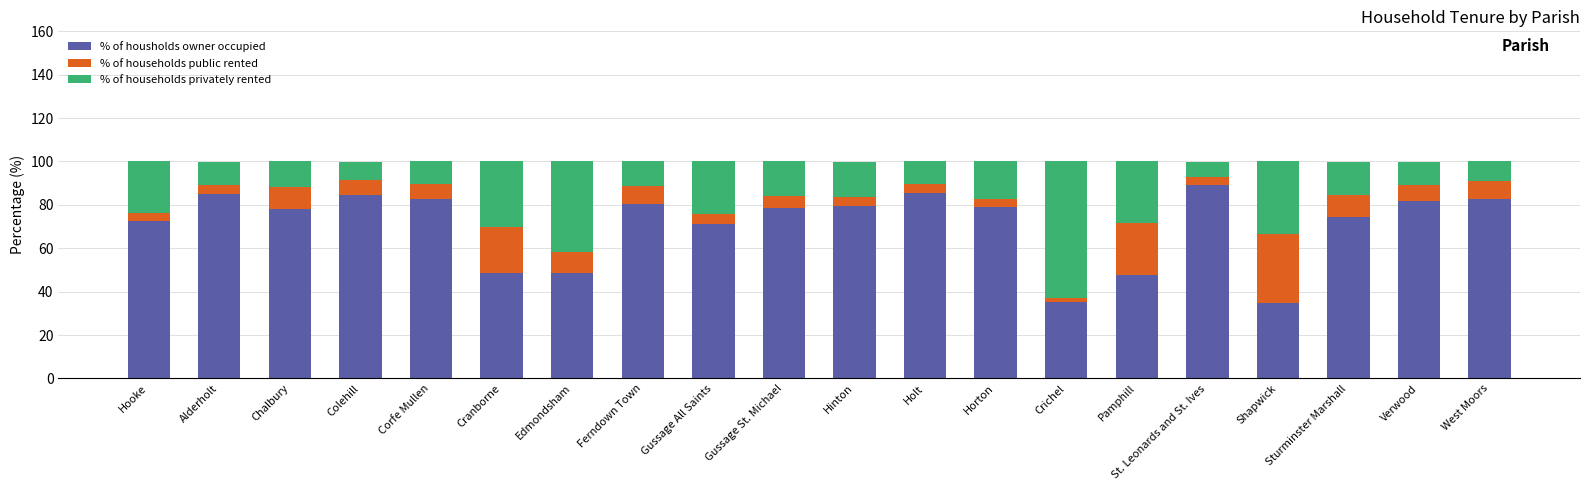

What is the approximate value of % of housholds owner occupied at Shapwick?

34.6